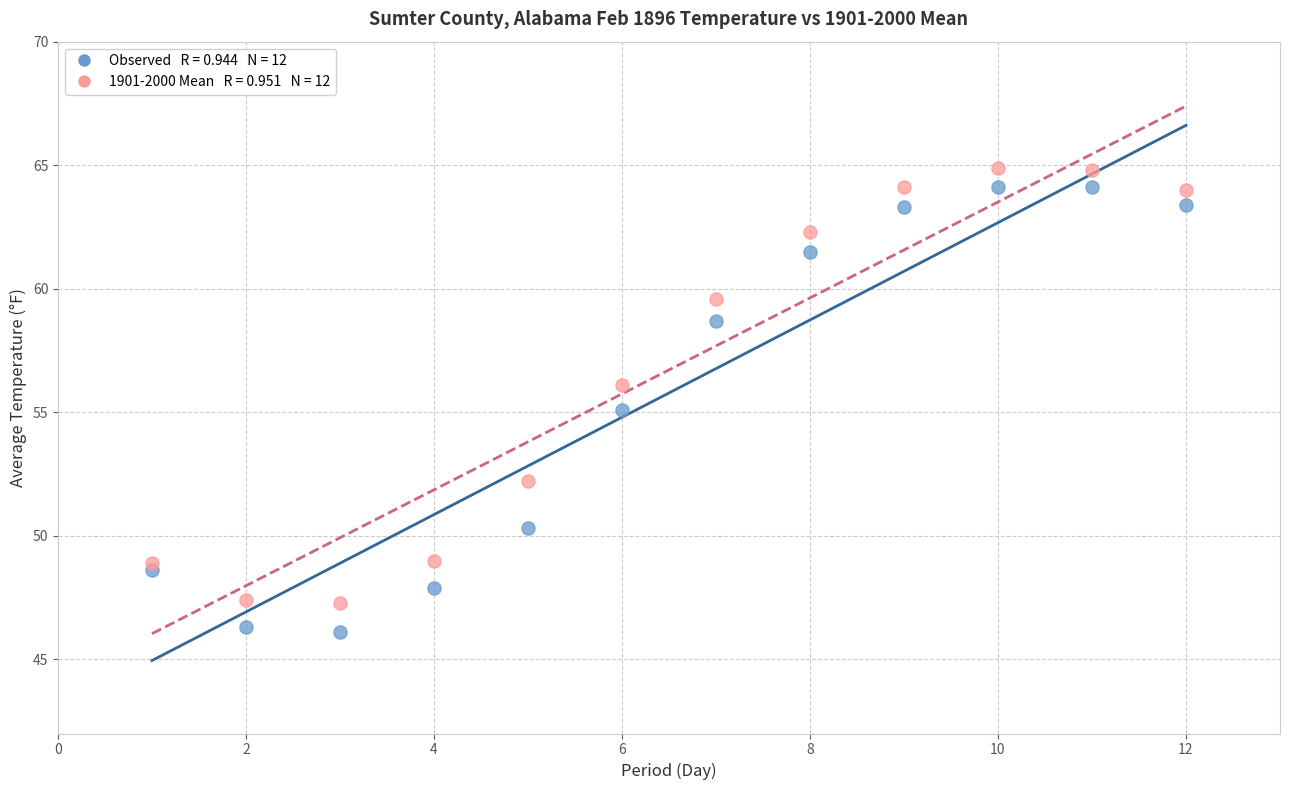

Across all data points, what is the range of X values (max minus min)?

11.0